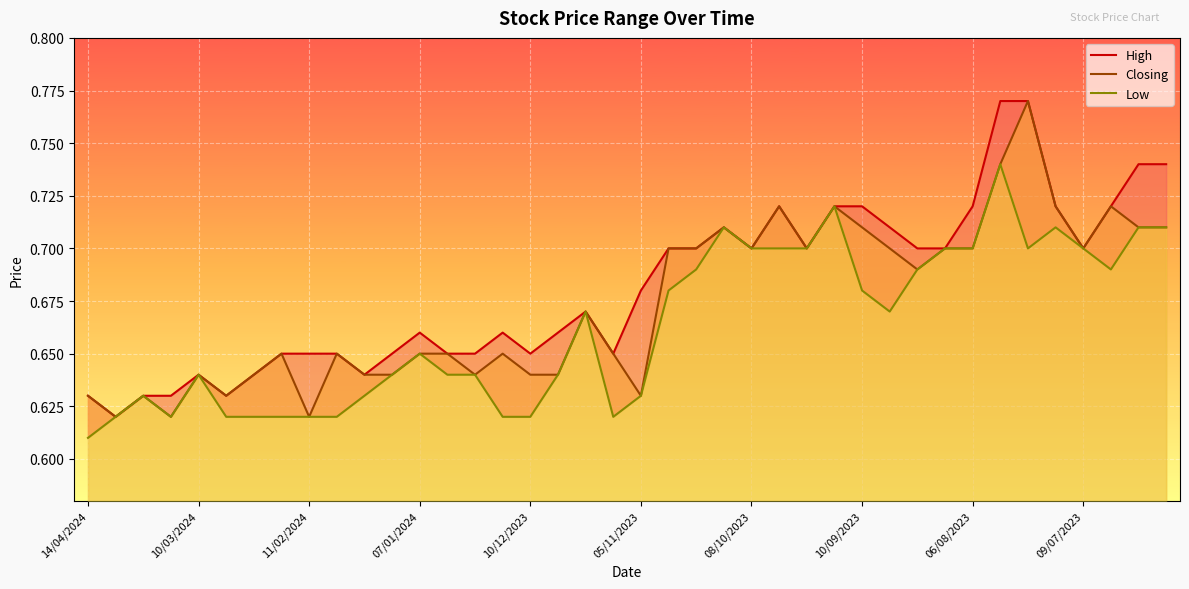

What is the value of the High point at the 32nd from the left?

0.7